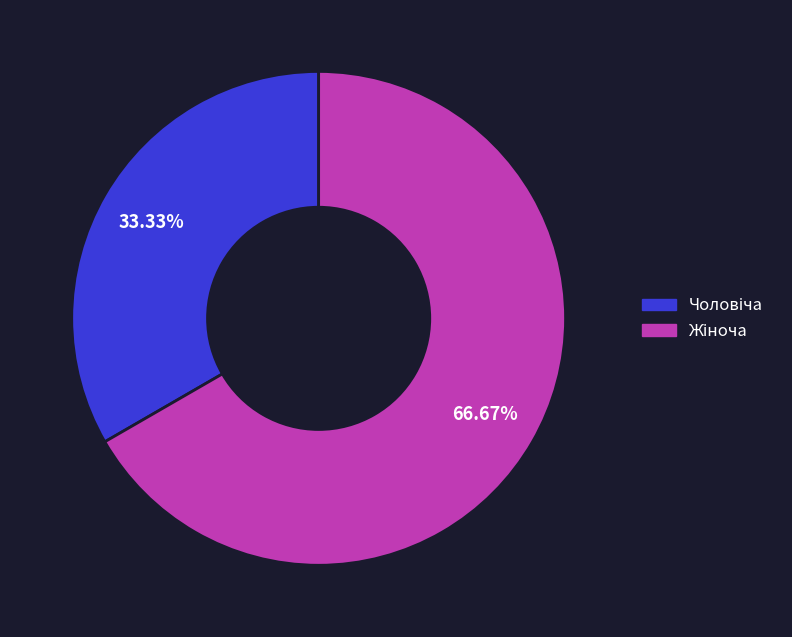

To the nearest percent, what is the average slice percentage?

50%